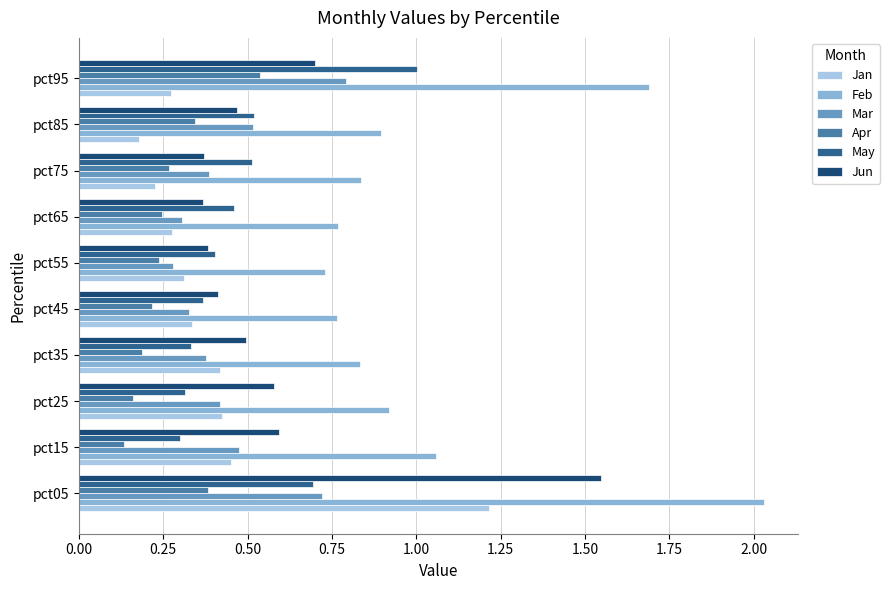

What is the difference between the Jan values at pct05 and pct55?

0.9